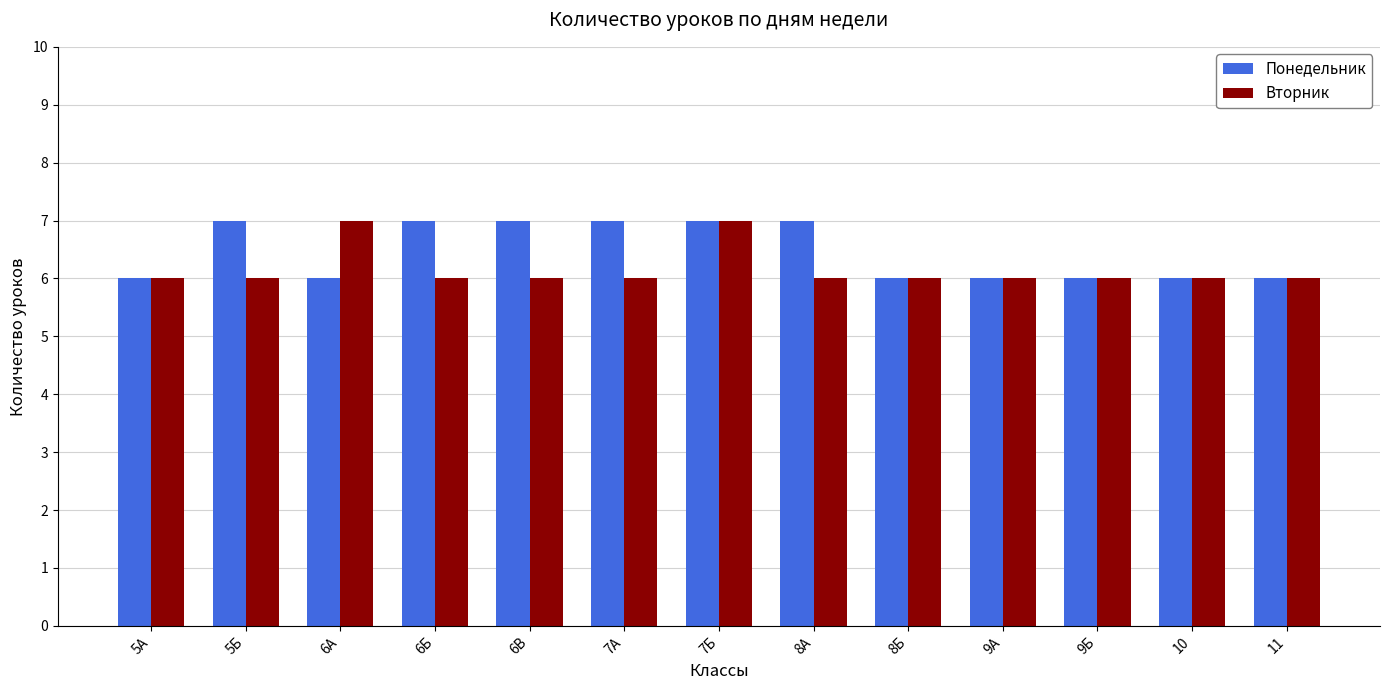

What is the highest value of the Понедельник series?

7